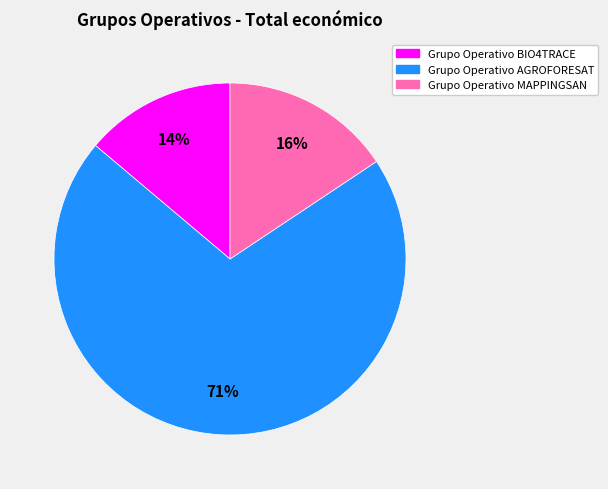

Count the number of slices in the pie.

3